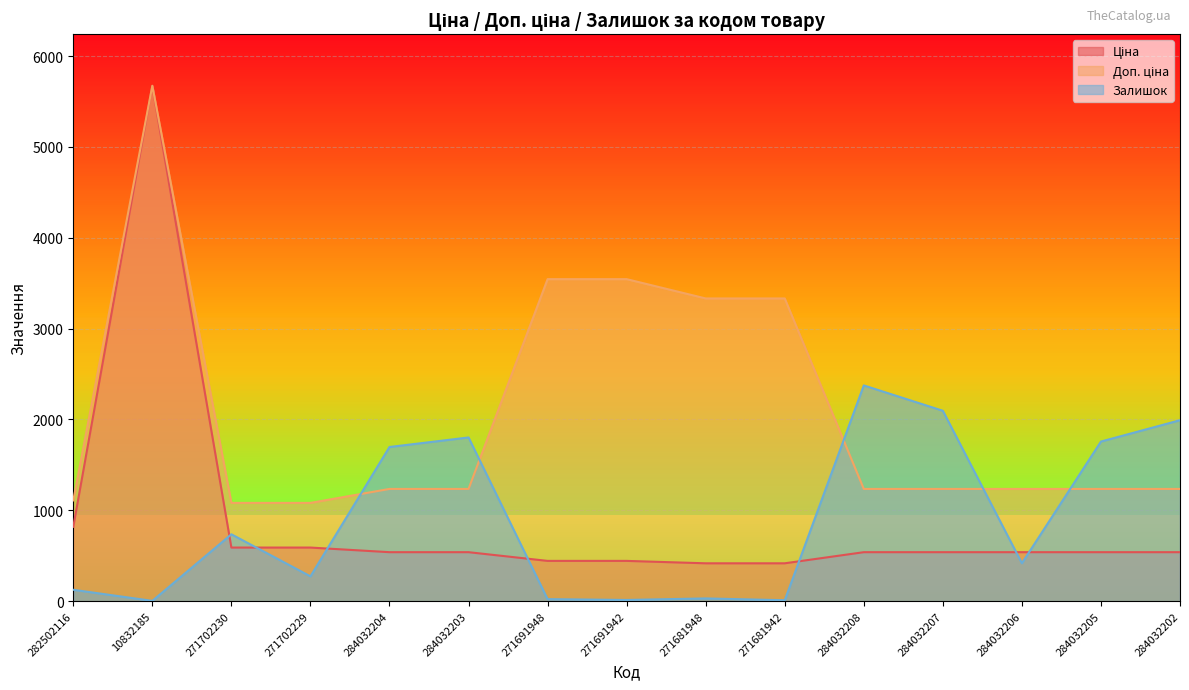

How many data points in Доп. ціна are above 1235?

12